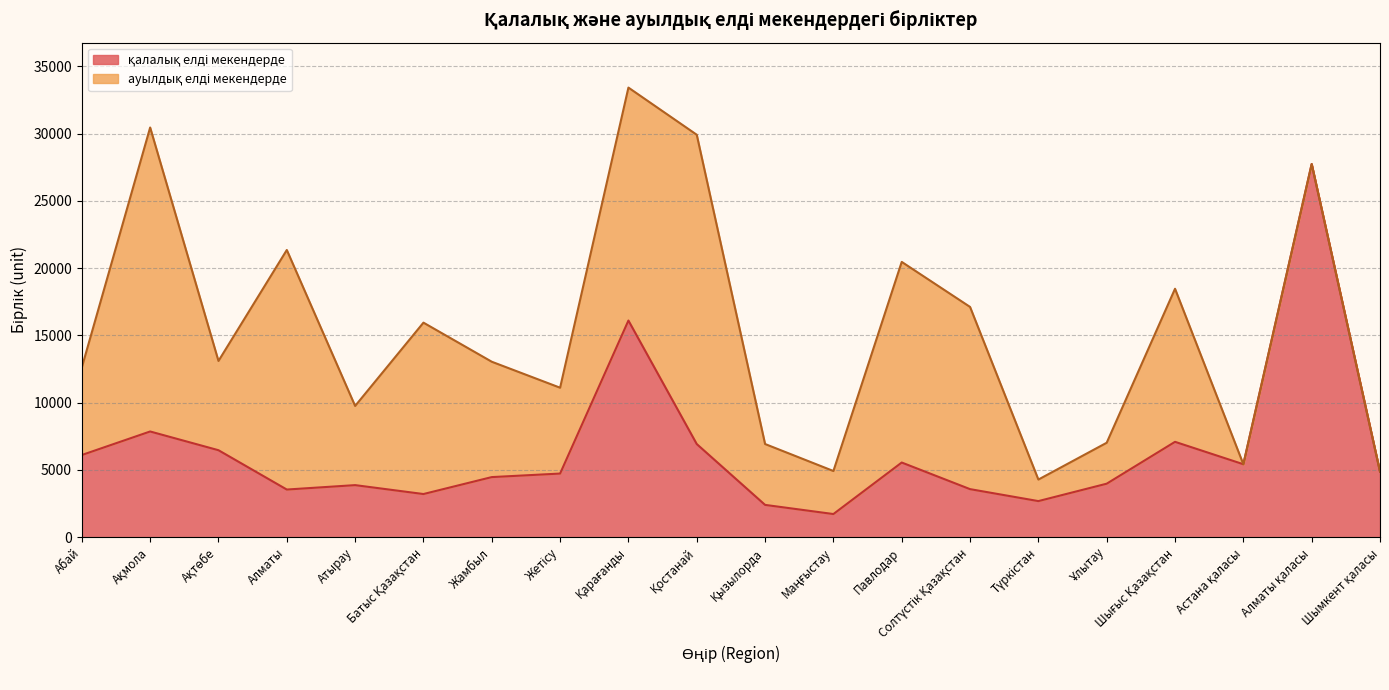

Where is the data nearest to the value 14732?

Қарағанды